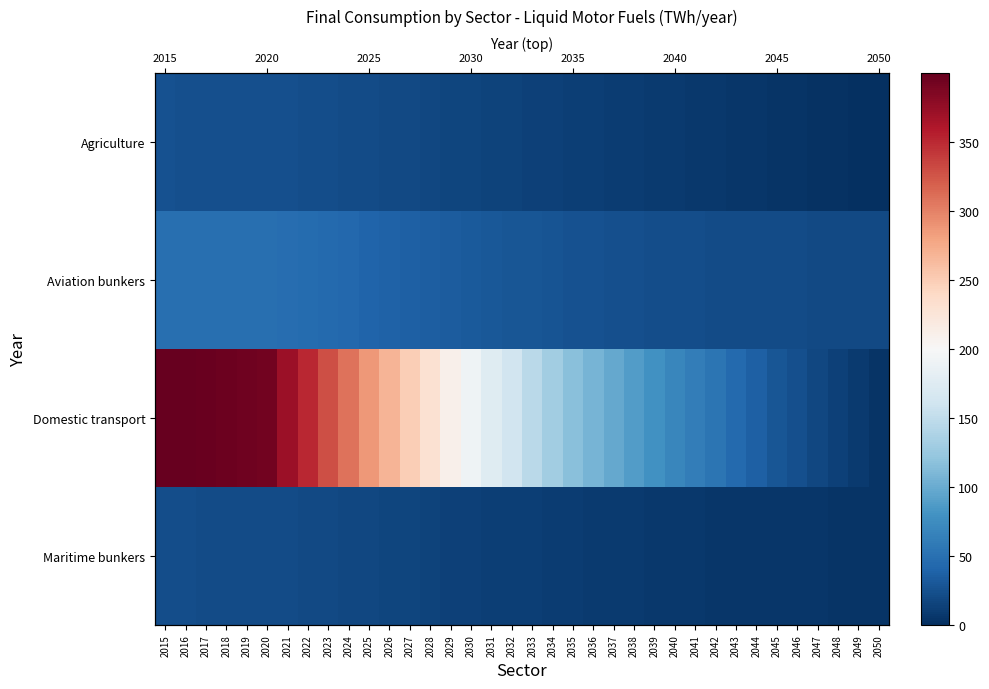

Rank the categories by Maritime bunkers value from lowest to highest.

2050, 2049, 2048, 2047, 2046, 2045, 2044, 2043, 2042, 2041, 2040, 2039, 2038, 2037, 2036, 2035, 2034, 2033, 2032, 2031, 2030, 2029, 2028, 2027, 2026, 2025, 2024, 2023, 2022, 2021, 2020, 2019, 2018, 2017, 2016, 2015